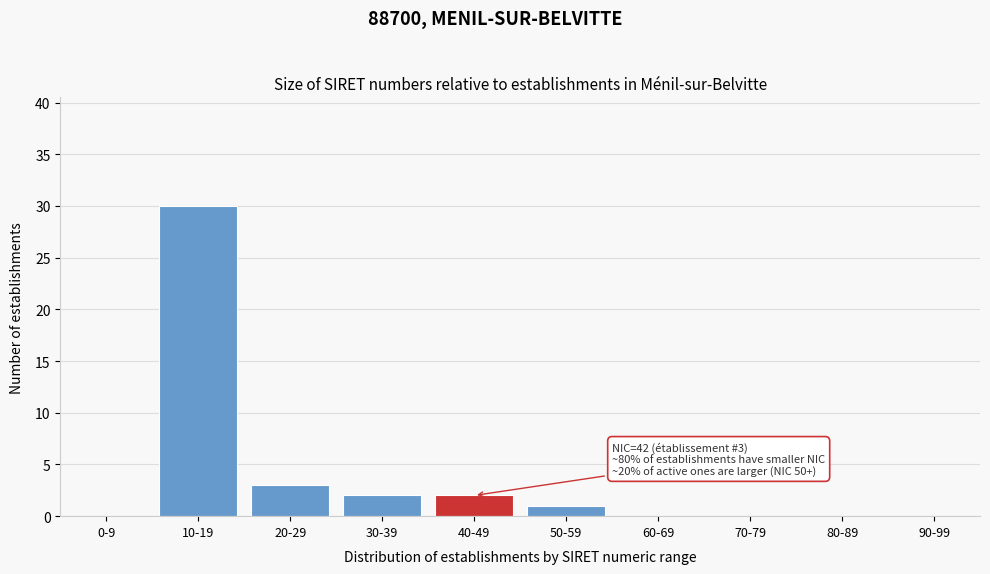

Reading right to left, transcribe all the data shown in this chart.

90-99=0	80-89=0	70-79=0	60-69=0	50-59=1	40-49=2	30-39=2	20-29=3	10-19=30	0-9=0